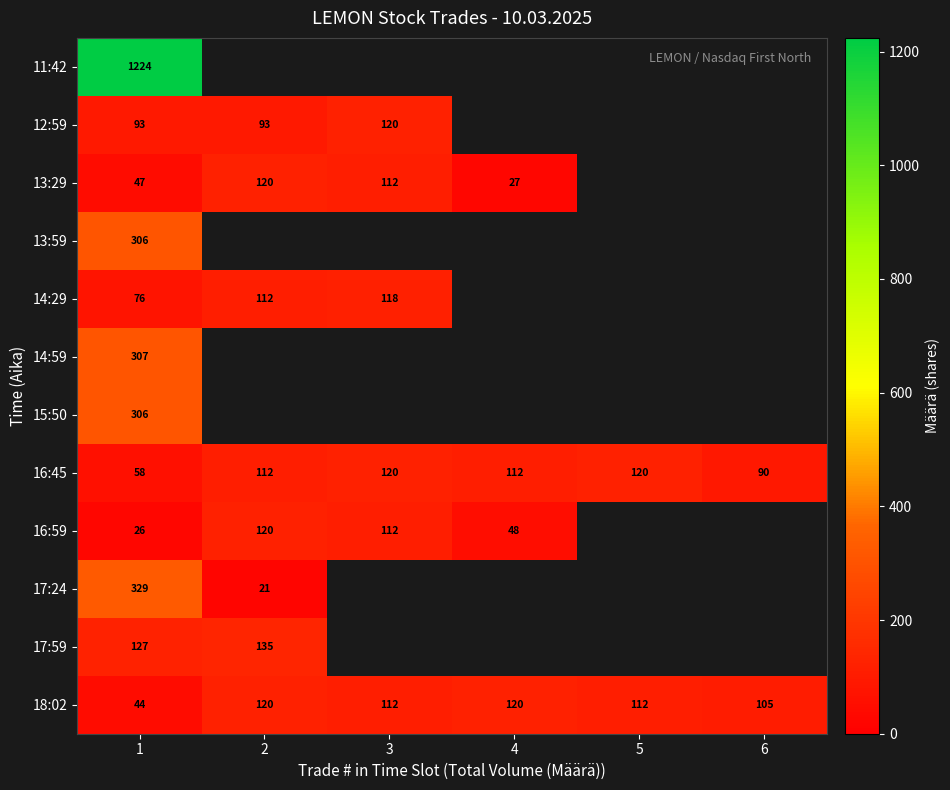

What is the smallest value displayed?

21.0